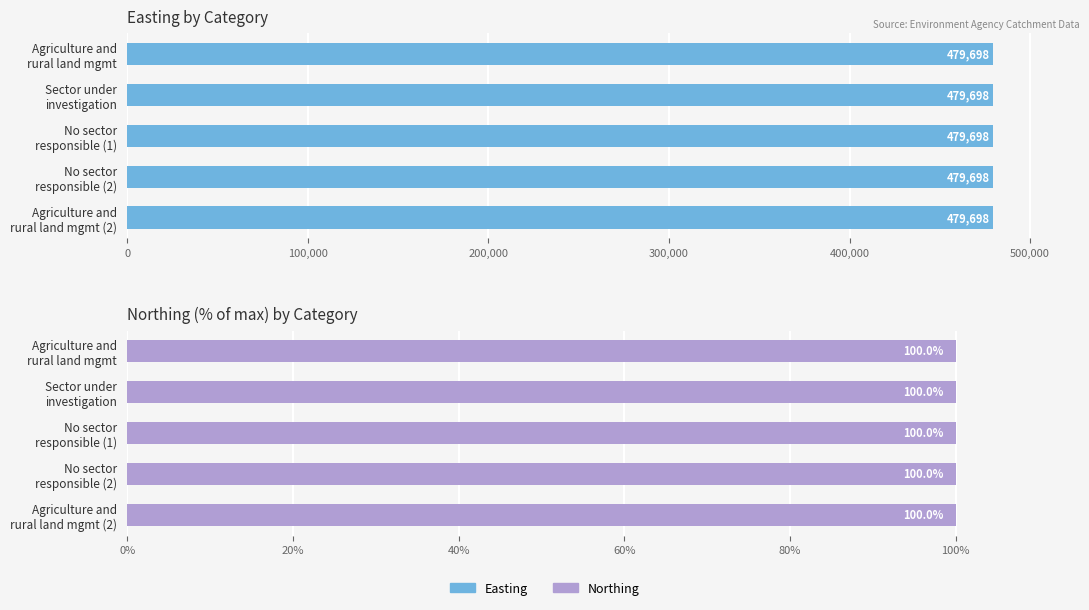

What is the label of the 2nd bar from the right?

No sector responsible